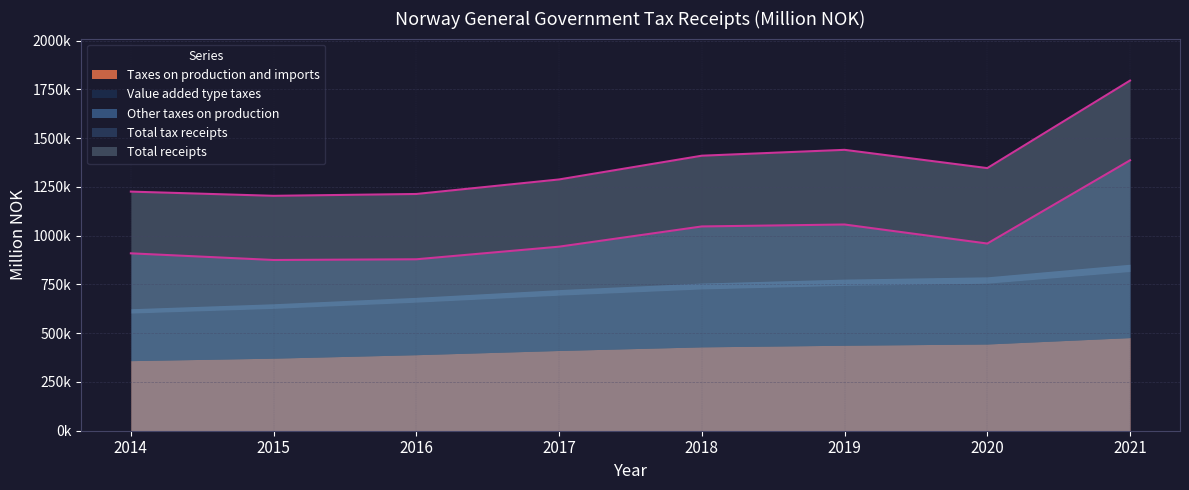

What is the spread (max minus min) of values at 2018?

1379714